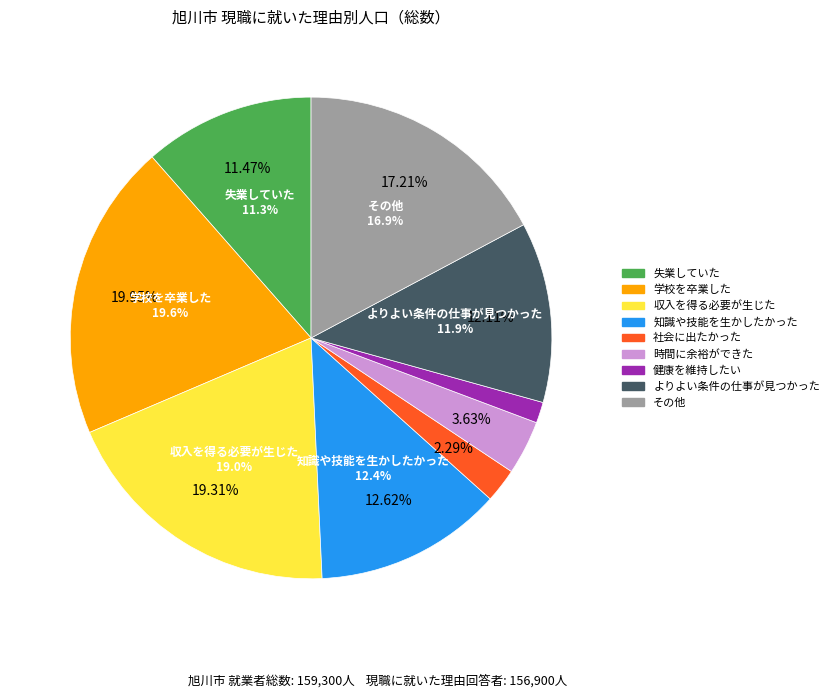

Count the number of slices in the pie.

9